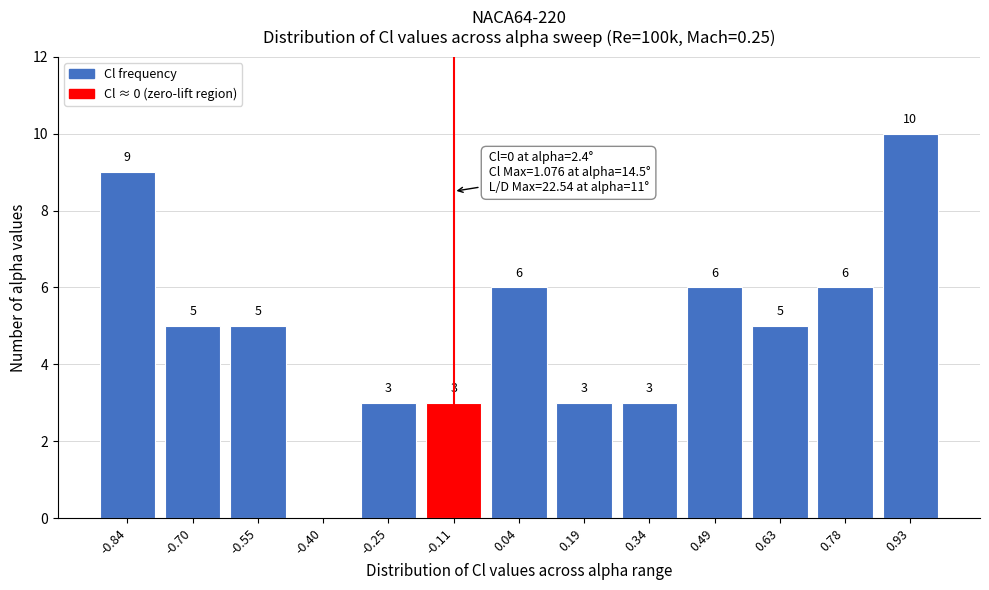

Reading left to right, list all the values displayed in this chart.

-0.84=9	-0.70=5	-0.55=5	-0.40=0	-0.25=3	-0.11=3	0.04=6	0.19=3	0.34=3	0.49=6	0.63=5	0.78=6	0.93=10